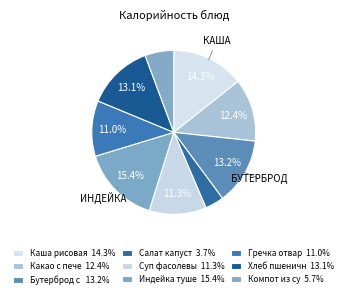

How many segments does this pie chart have?

9